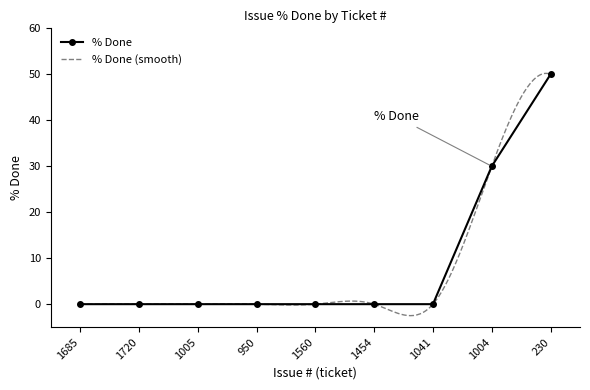

List the labels in order of value, largest first.

230, 1004, 1685, 1720, 1005, 950, 1560, 1454, 1041